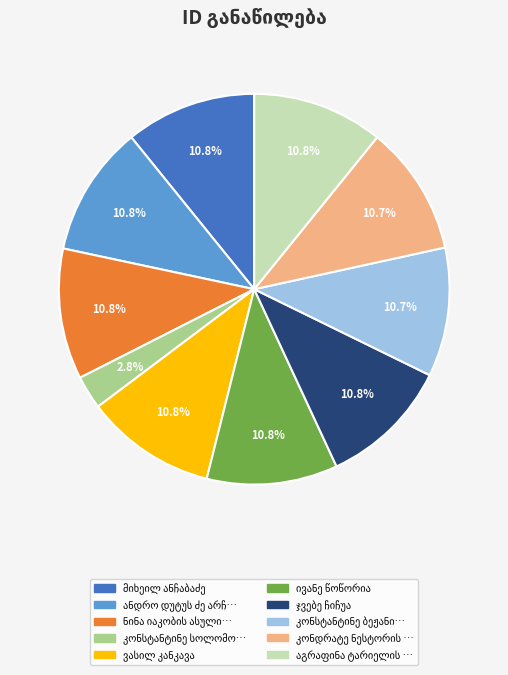

Is there any slice that represents more than half of the pie?

No